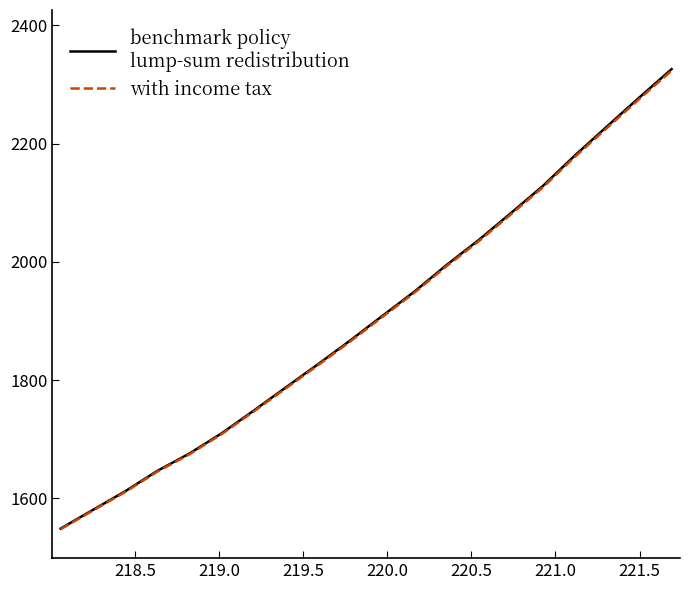

What is the maximum value shown in the chart?

2326.0